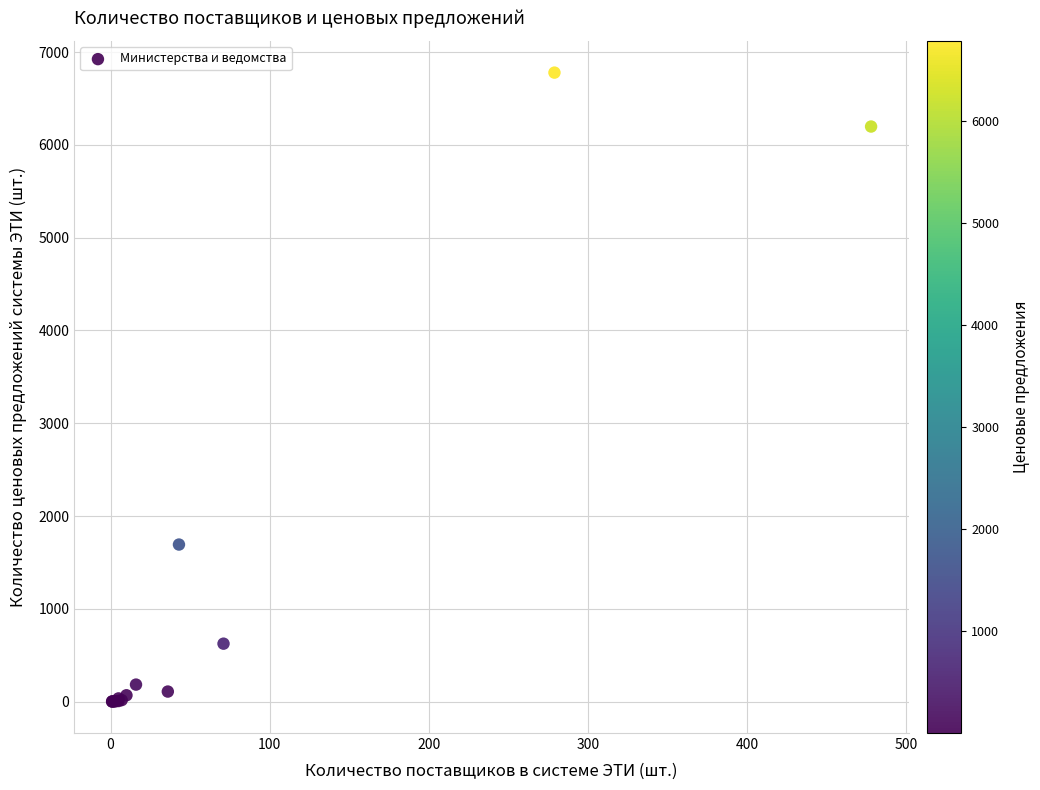

What Y value in the scatter plot is closest to 3389?

1693